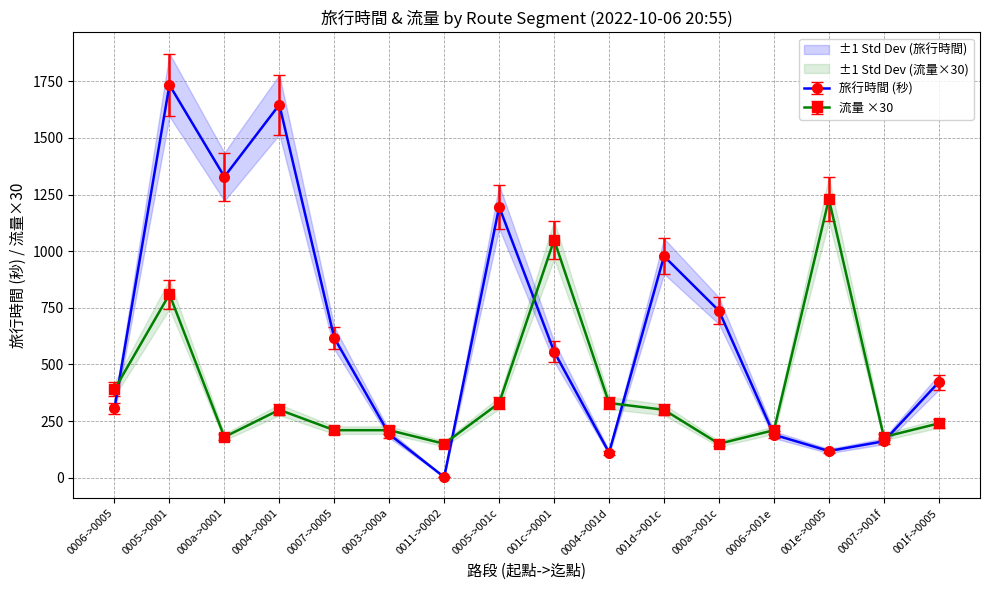

What are all the series names shown in the legend?

旅行時間, 流量